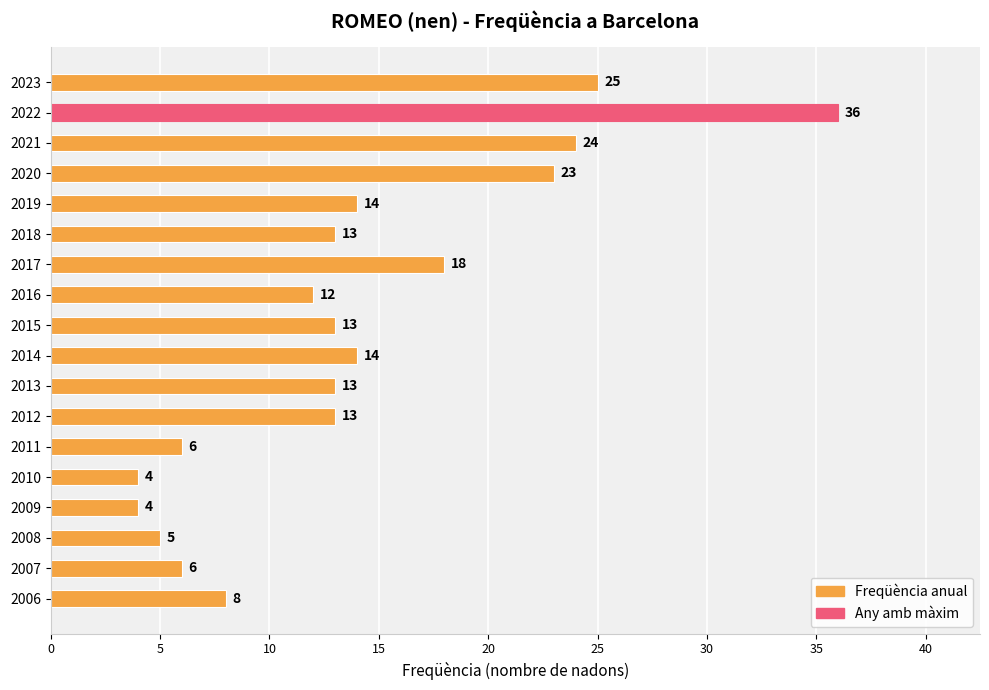

What is the sum of all values?

251